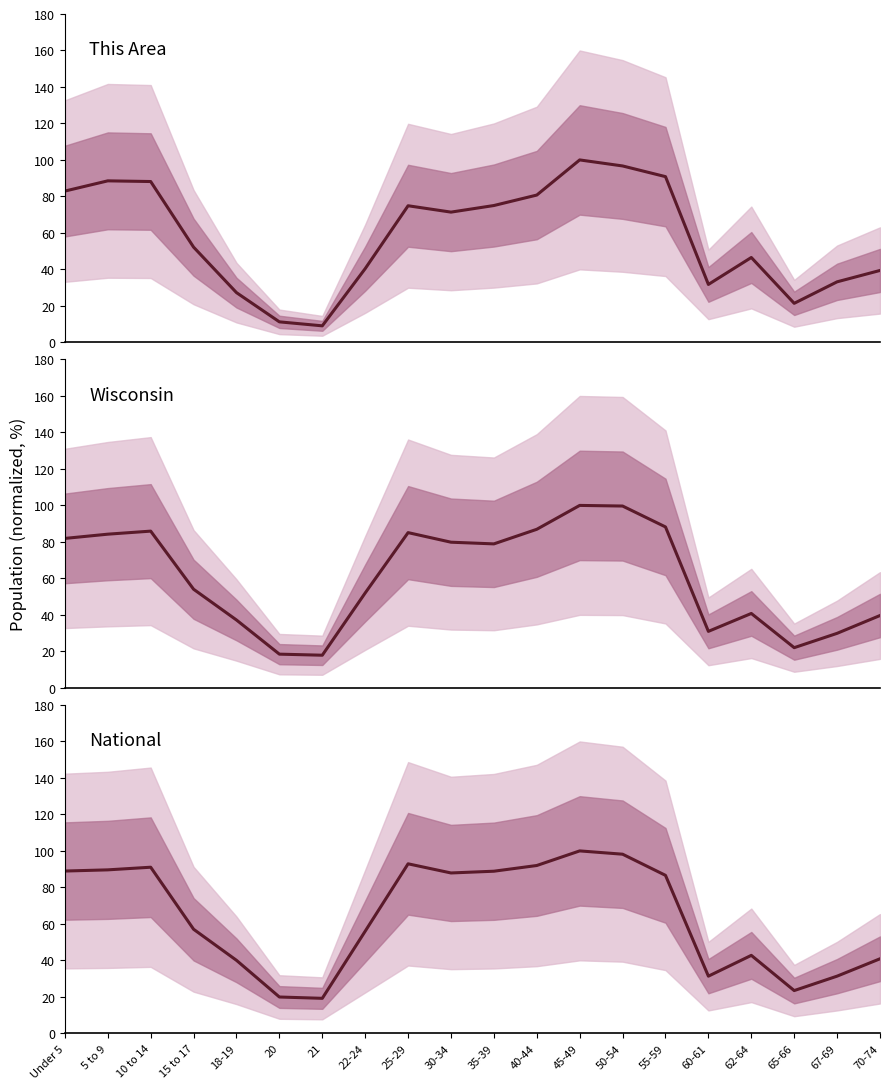

What are all the series names shown in the legend?

This Area, Wisconsin, National